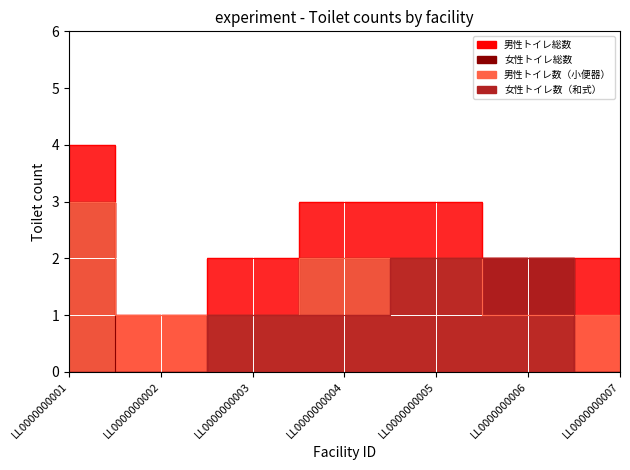

Is it true that 男性トイレ数（小便器） equals 2 at LL0000000002?

False